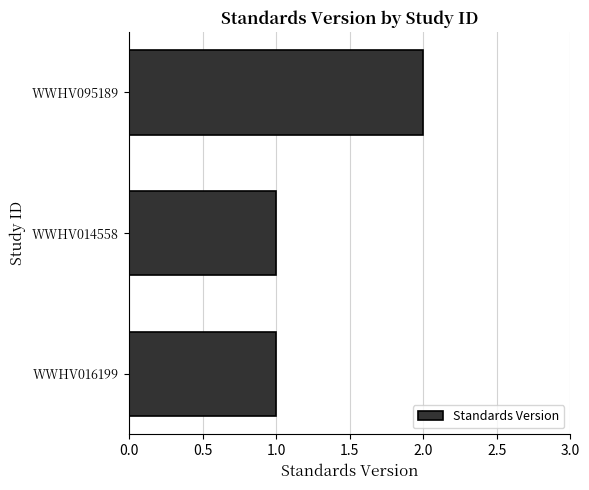

Reading top to bottom, list all the values displayed in this chart.

2	1	1